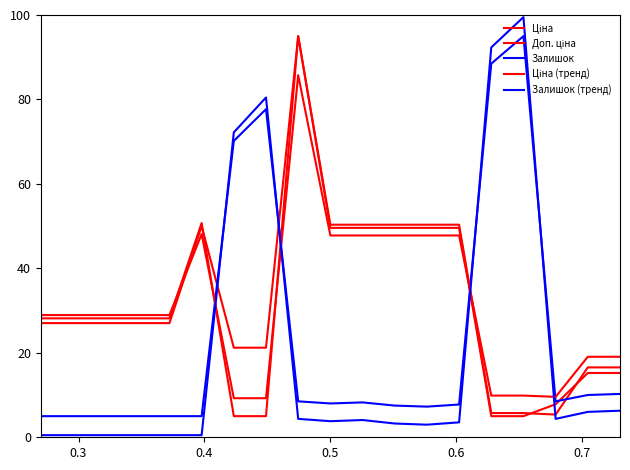

Does the chart display data point markers on the line(s)?

No